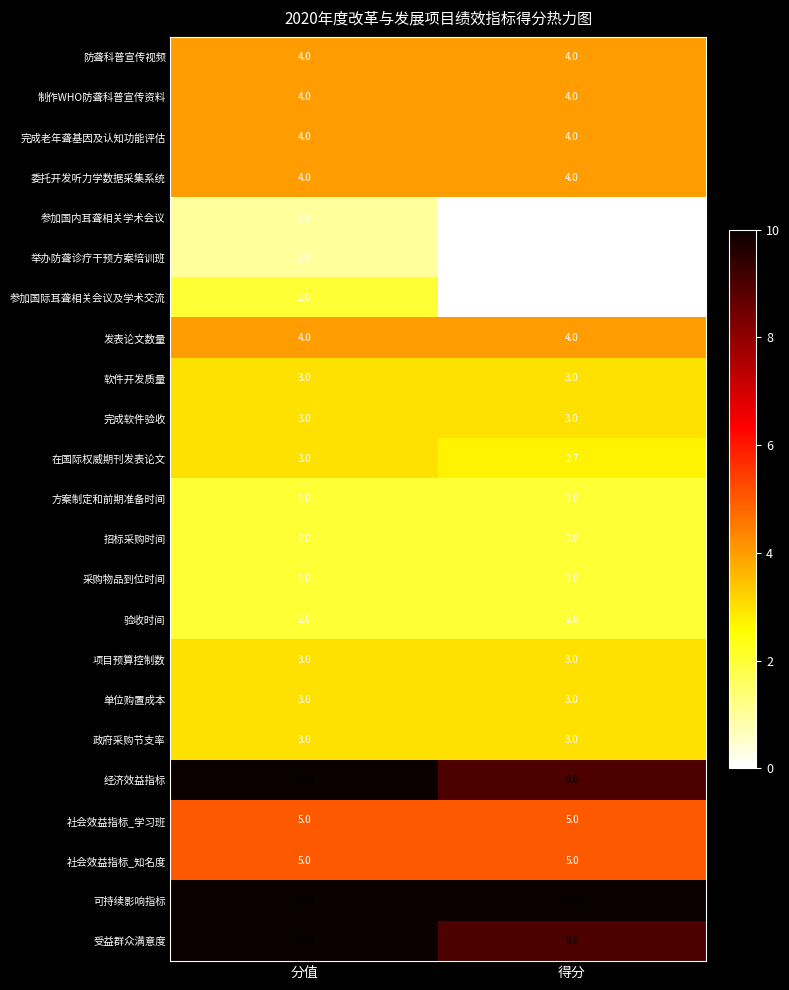

Which series has the largest range (max minus min)?

参加国际耳聋相关会议及学术交流